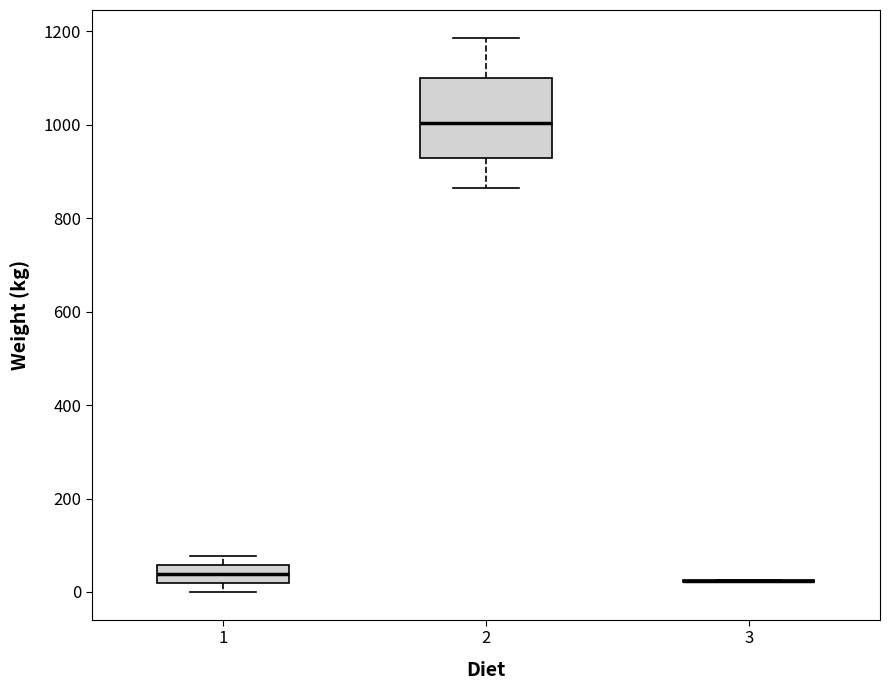

Reading left to right, read every box against the y-axis: the position of its median line, the range the box covers, and the ends of its whiskers. The values are not printed on the chart, so give them approximately, as read against the axis.

1: median 40, box 20 to 60, whiskers 0 to 80
2: median 1000, box 920 to 1100, whiskers 860 to 1180
3: box collapsed to a line at 20, whiskers 20 to 20